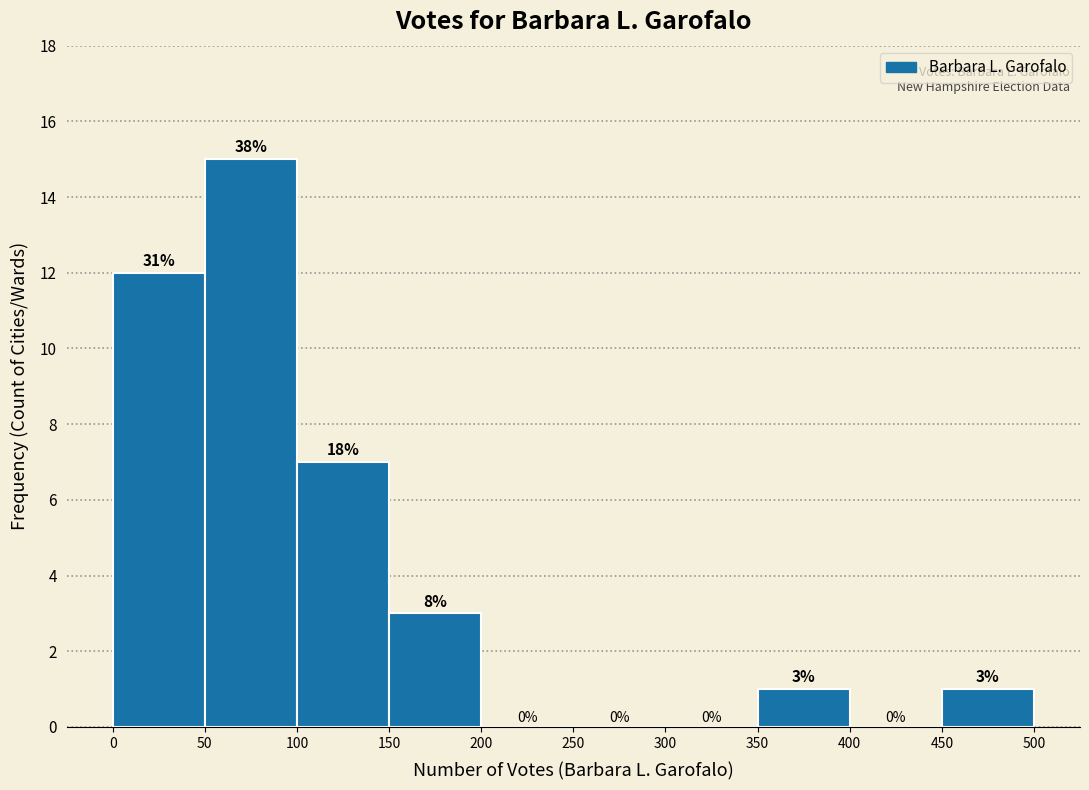

Over which range of the x-axis is the bar tallest?

50 to 100